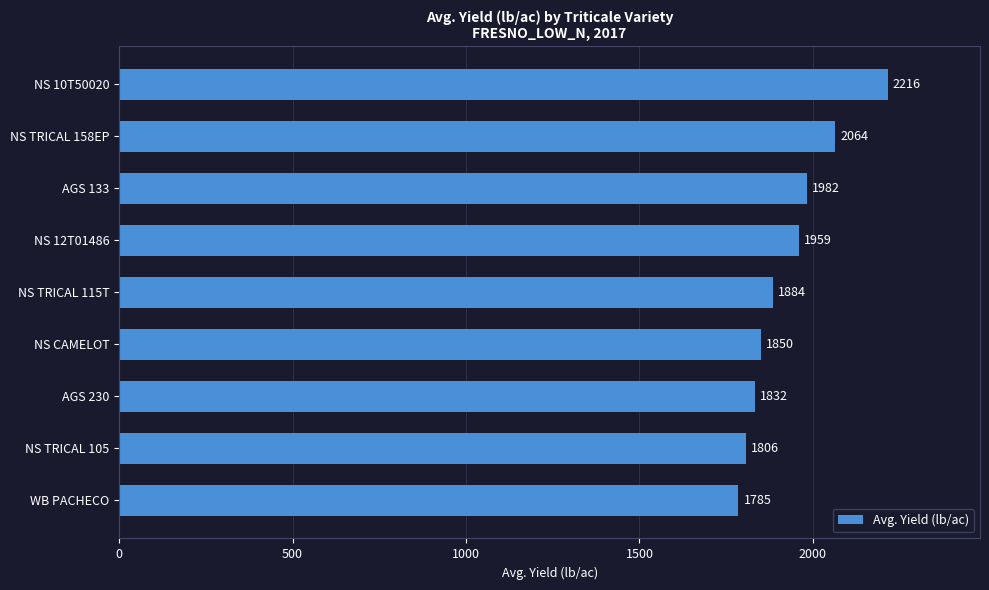

Reading top to bottom, transcribe all the data shown in this chart.

2216	2064	1982	1959	1884	1850	1832	1806	1785